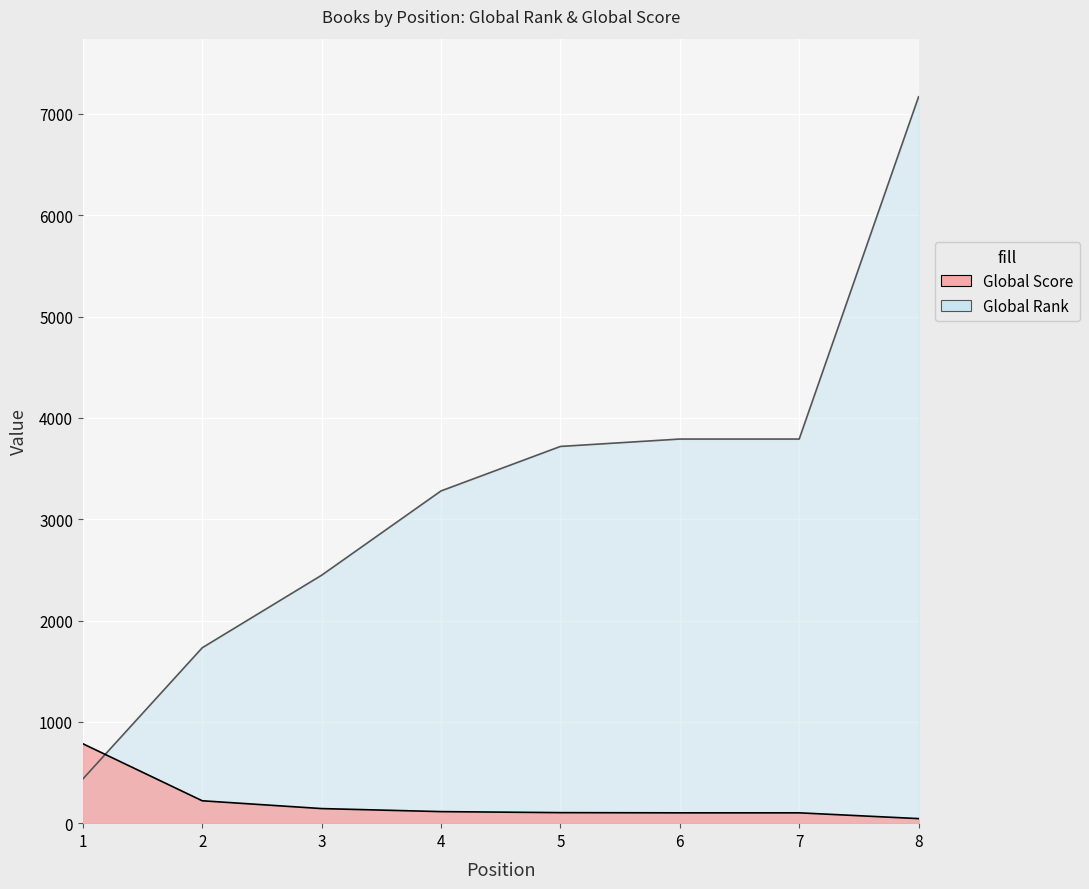

The value of Global Rank at 1 is 436. True or false?

True